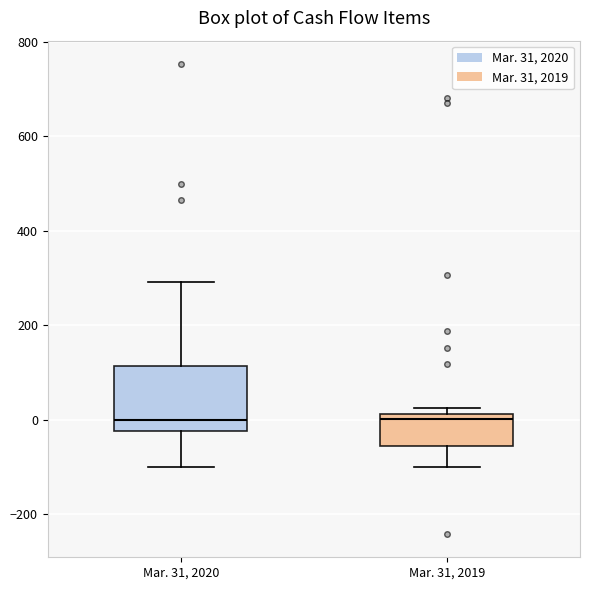

Reading left to right, transcribe this box plot: for each box, give where its median line is, the range the box spans, and where its two whiskers end, as read against the y-axis. The values are not printed on the chart, so give them approximately, as read against the axis.

Mar. 31, 2020: median 0, box -20 to 120, whiskers -100 to 300
Mar. 31, 2019: median 0, box -60 to 20, whiskers -100 to 20 (just above the box's upper edge)